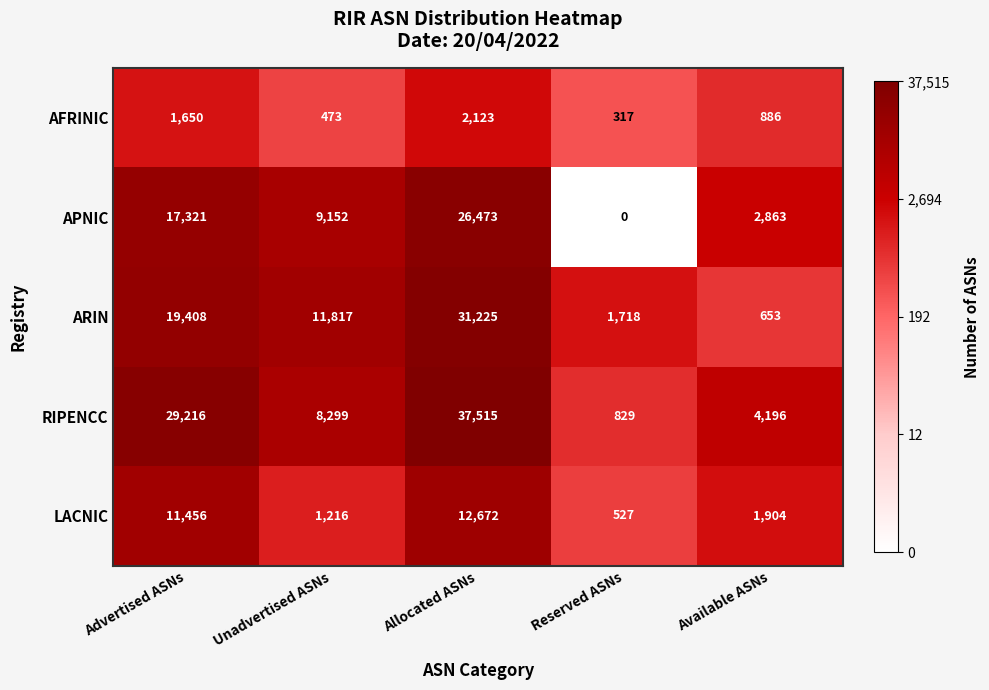

How many categories are shown in the chart?

5